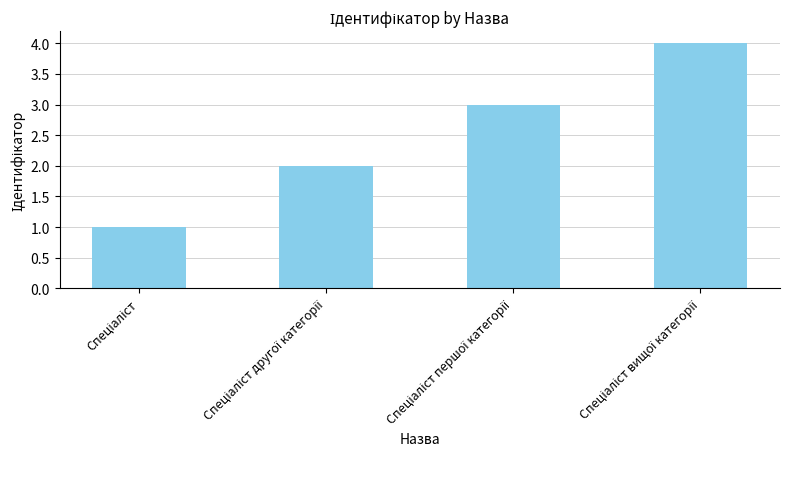

What is the difference between the maximum and minimum values?

3